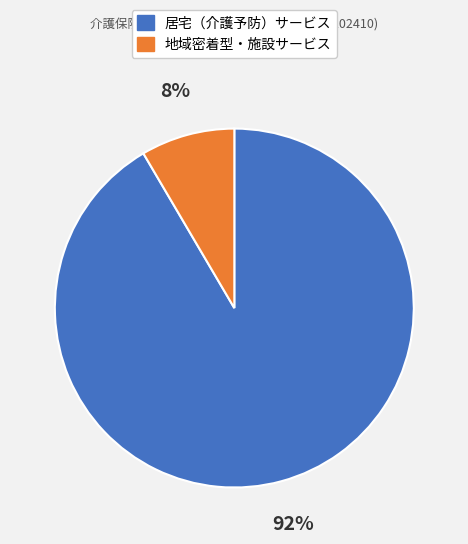

To the nearest percent, what is the average slice percentage?

50%